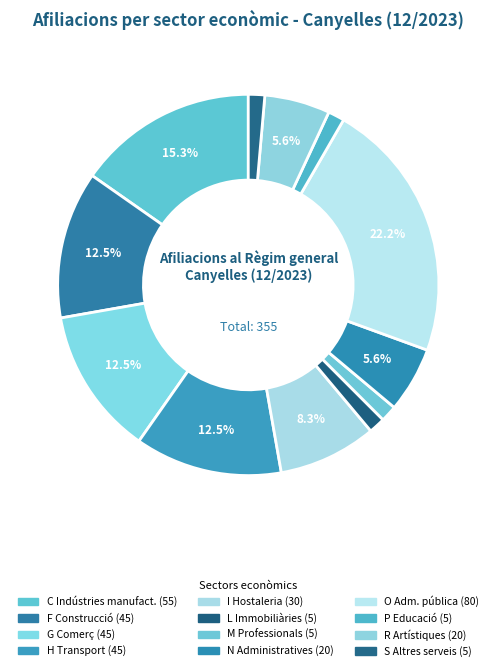

How many segments does this pie chart have?

12